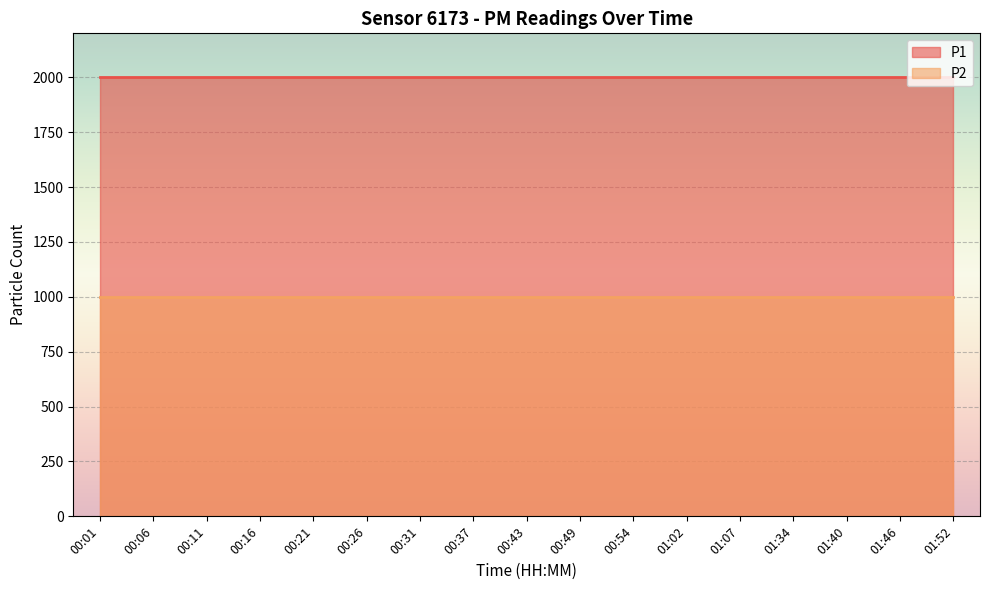

Count the number of categories in the chart.

17